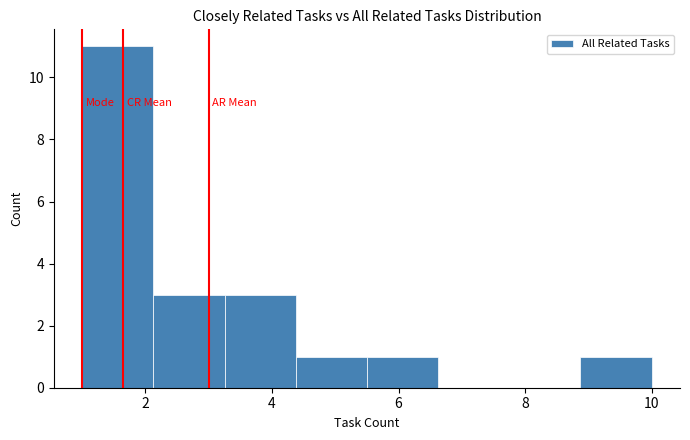

Reading left to right, transcribe this chart: for each bar, give the range it covers on the x-axis and its height. Neither the bar edges nor the heights are printed on the chart, so give them approximately, as read against the axes.

1.0 to 2.2: 11
2.2 to 3.2: 3
3.2 to 4.4: 3
4.4 to 5.6: 1
5.6 to 6.6: 1
6.6 to 7.8: 0
7.8 to 8.8: 0
8.8 to 10.0: 1